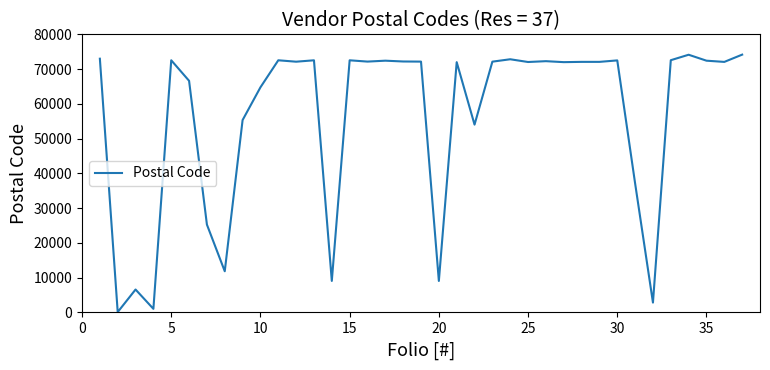

What is the greatest value displayed?

74160